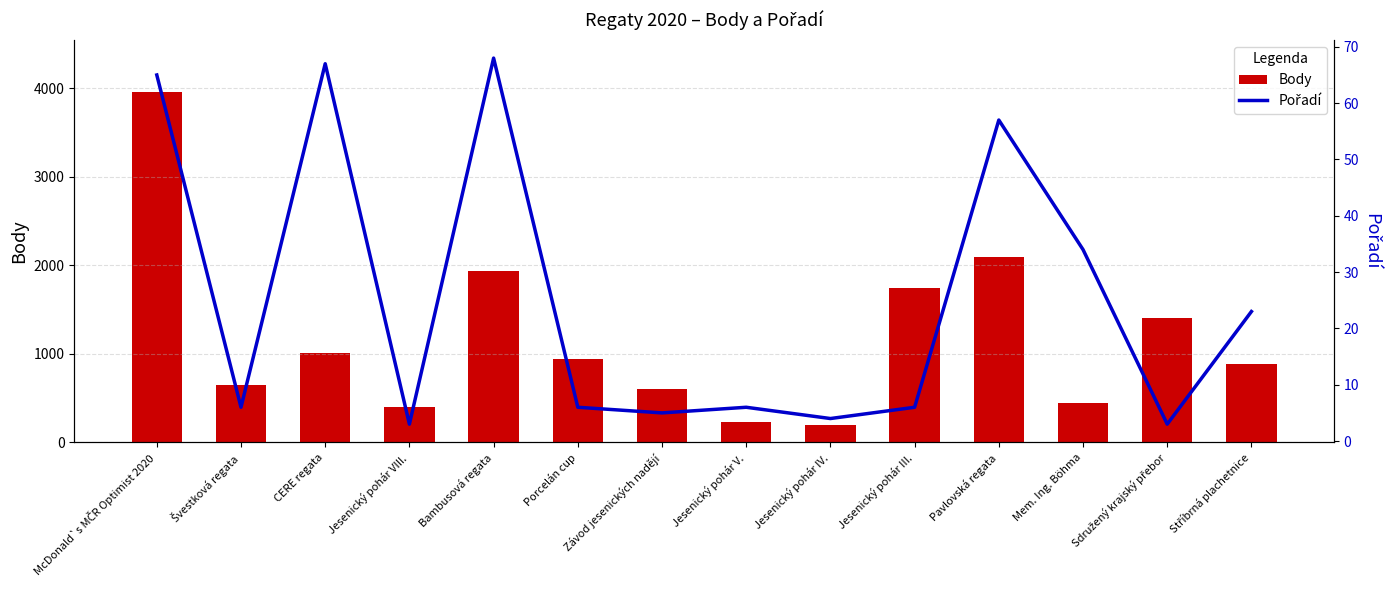

The Pořadí series shows 114 at Bambusová regata. True or false?

False